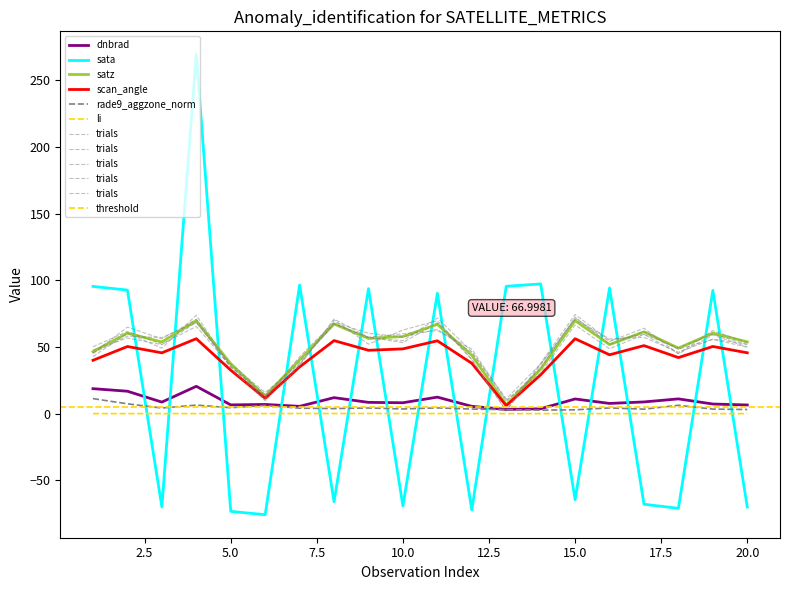

Which category has the highest value in the dnbrad series?

4